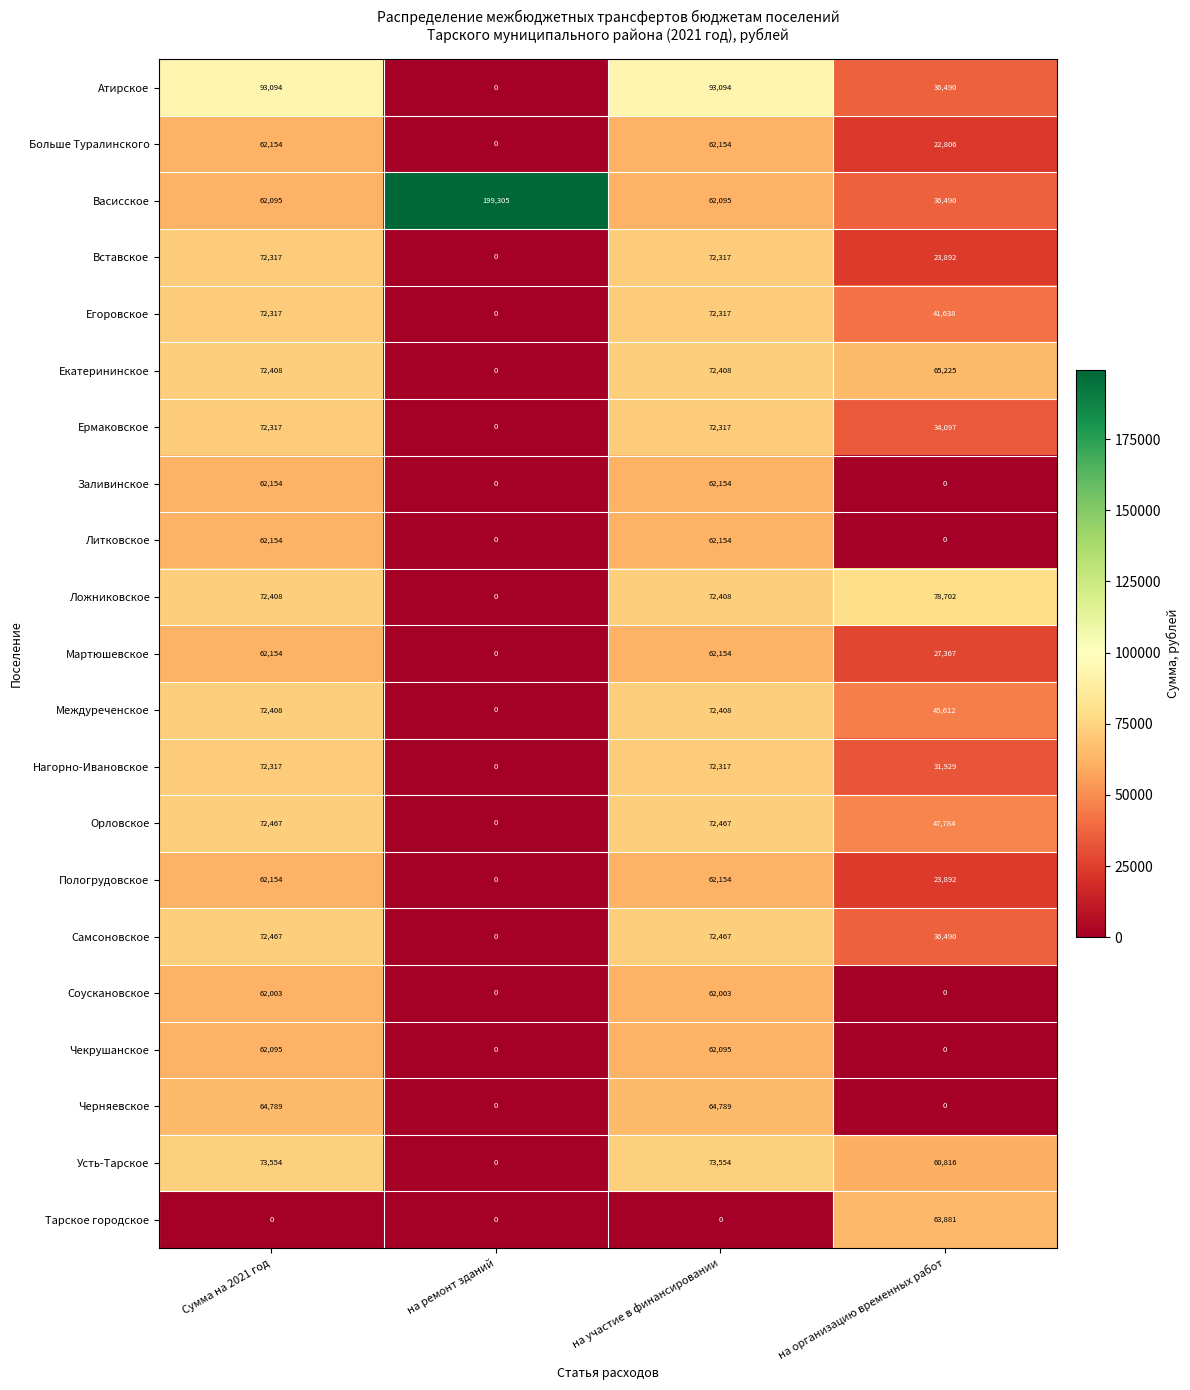

Is it true that Нагорно-Ивановское equals 0 at на ремонт зданий?

True